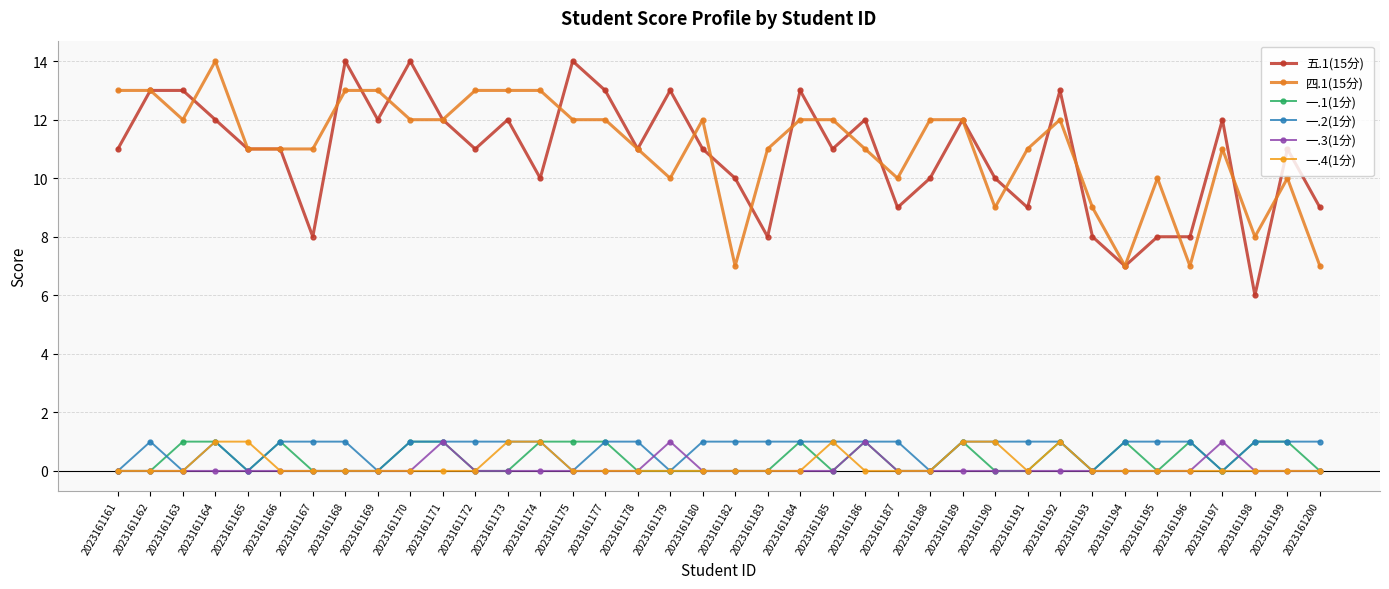

Which series has the widest spread of values?

五.1(15分)